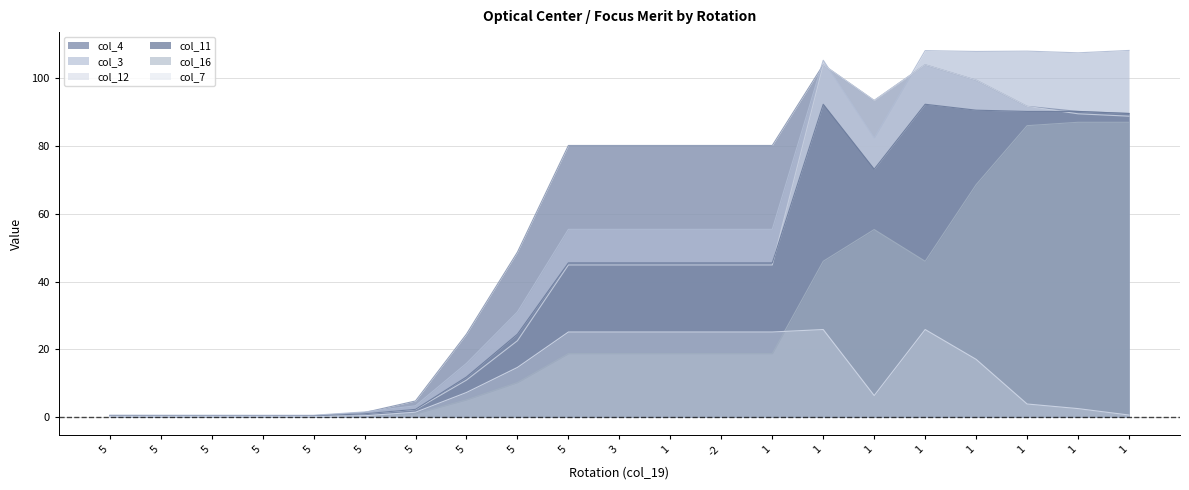

True or false: col_4 and col_7 intersect in this chart.

False